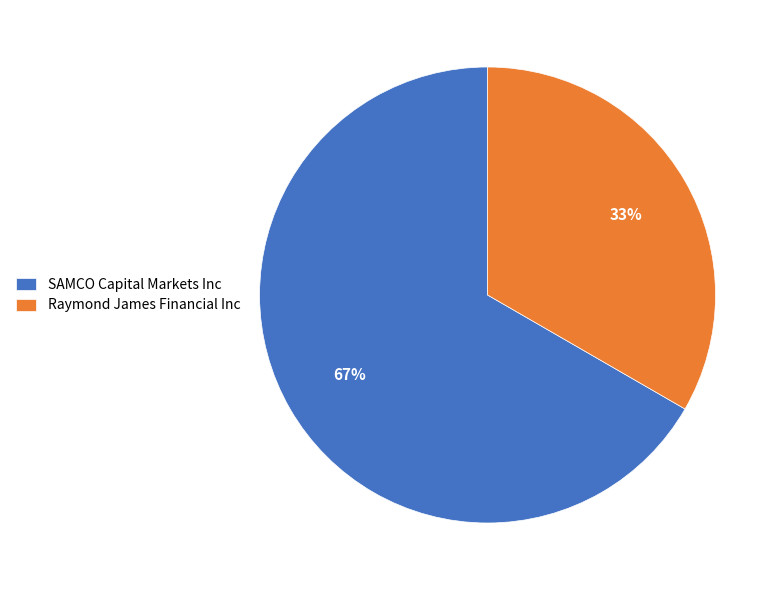

Rank the categories by value from lowest to highest.

Raymond James Financial Inc, SAMCO Capital Markets Inc